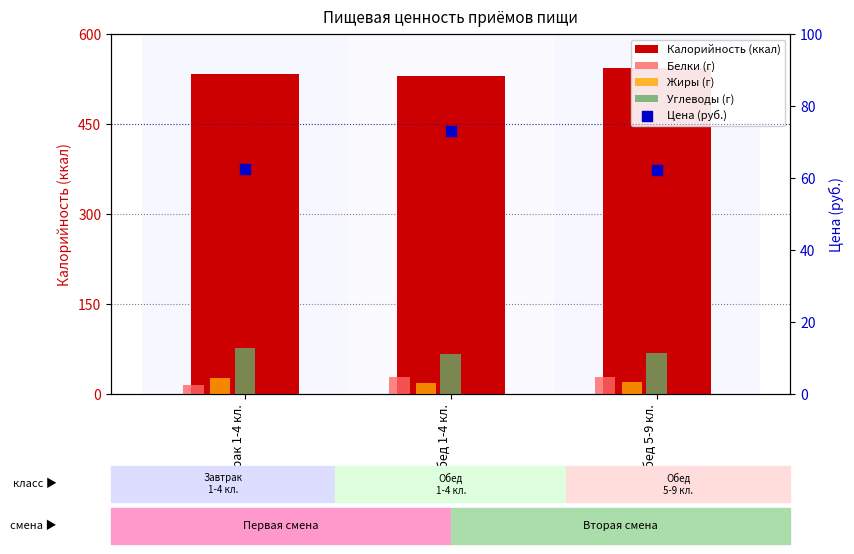

Which series has the largest Y range (max minus min)?

Калорийность (ккал)